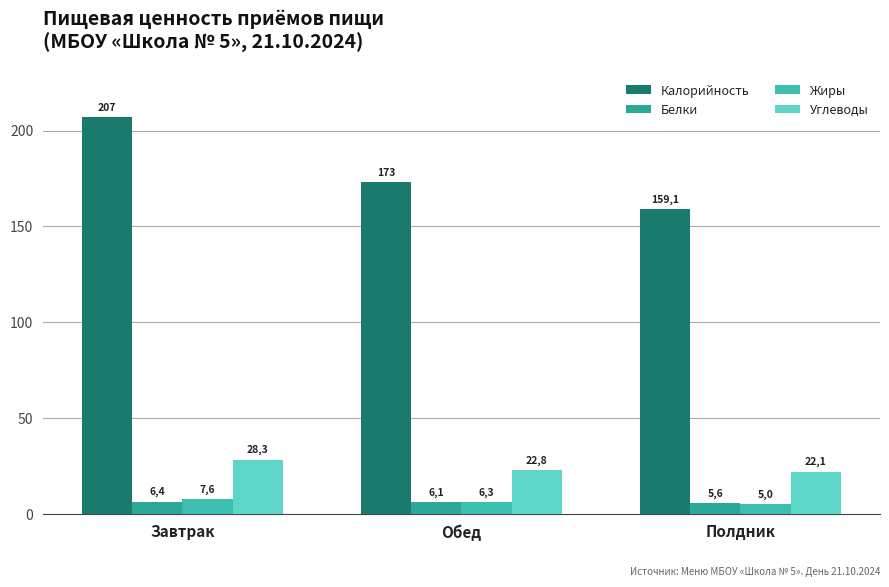

How many bars are there in total?

12